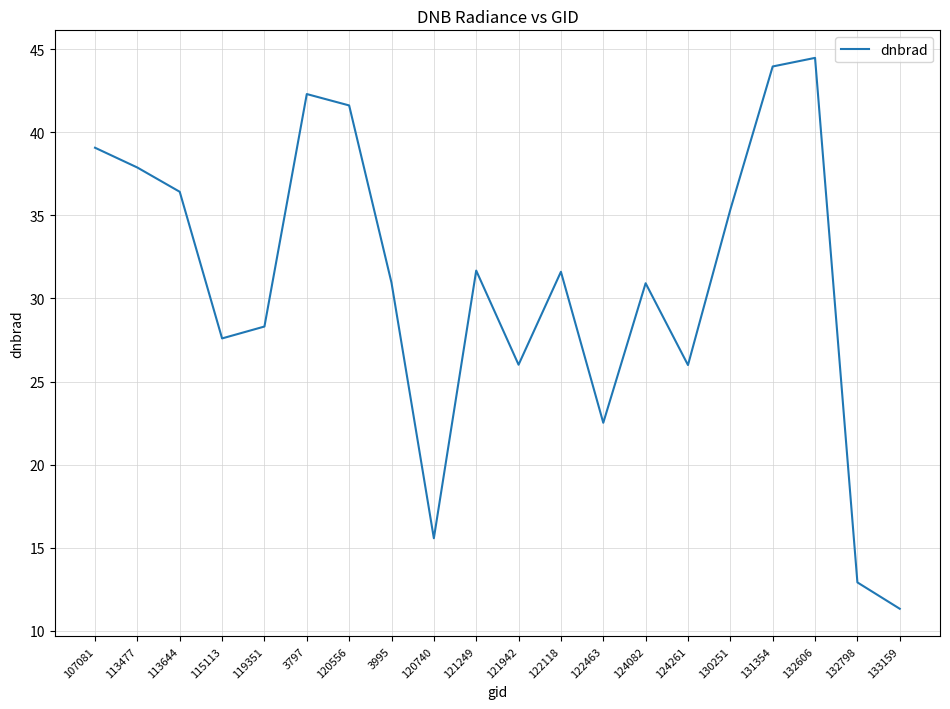

Between 120740 and 124082, which is larger?

124082